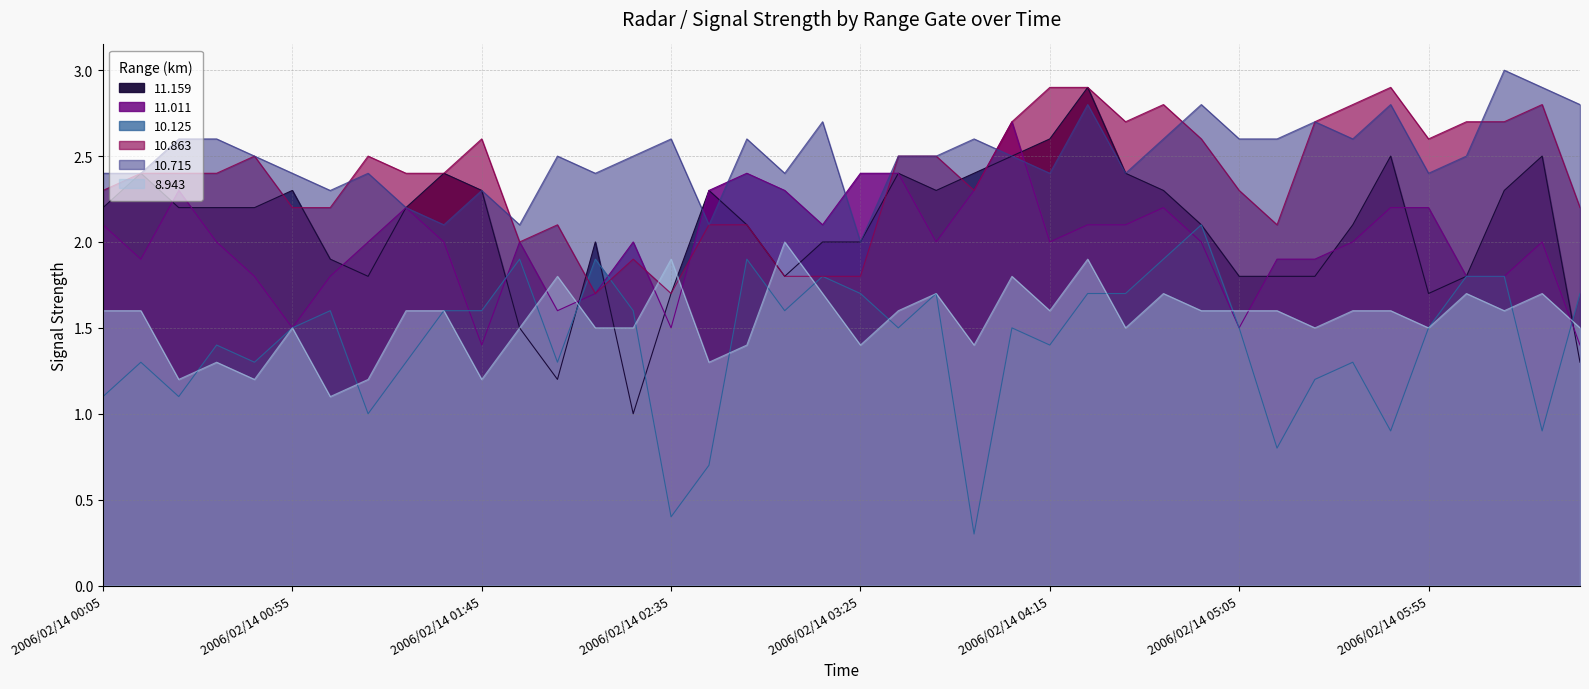

Between which two adjacent categories do 10.863 and 10.125 first intersect?

2006/02/14 02:05 and 2006/02/14 02:15